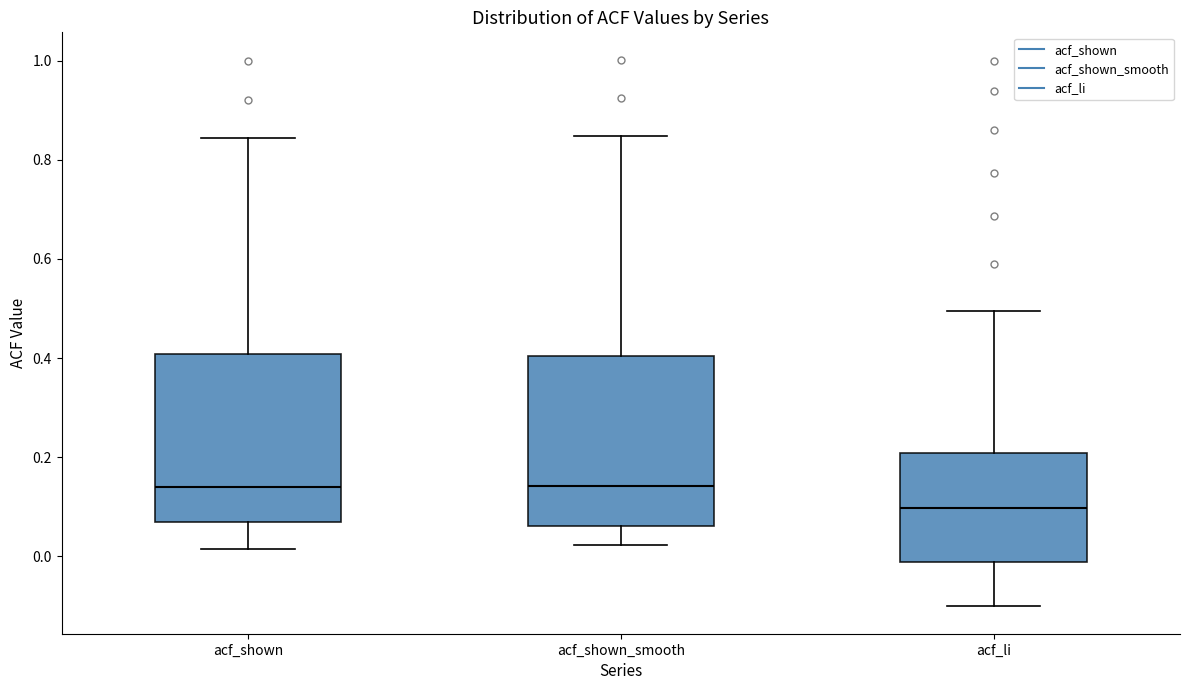

Where does the upper whisker of the box for acf_li end on the y-axis? The values are not printed on the chart, so give them approximately, as read against the axis.

0.50